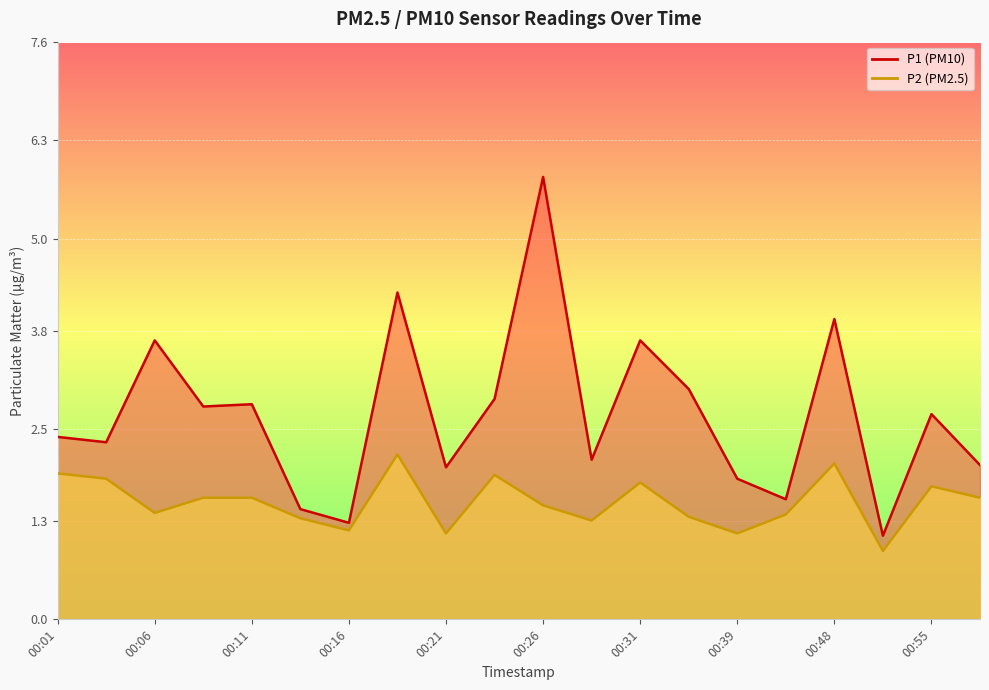

At which label is P1 closest to 3?

00:34